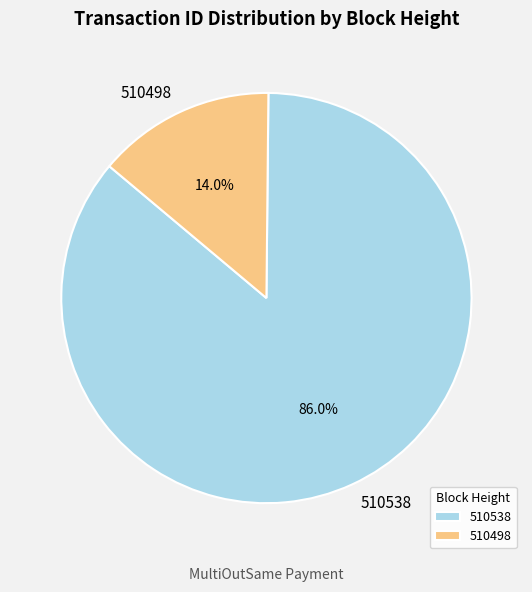

What is the majority slice?

510538